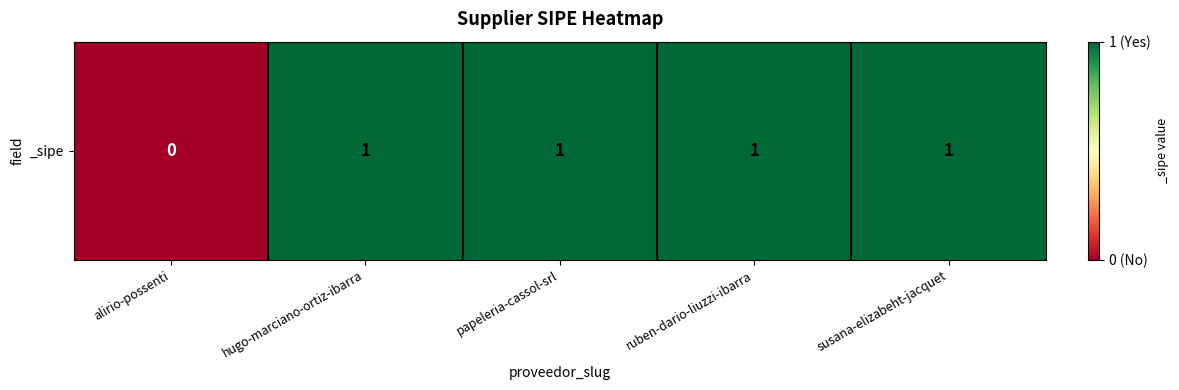

How many values are below 1?

1